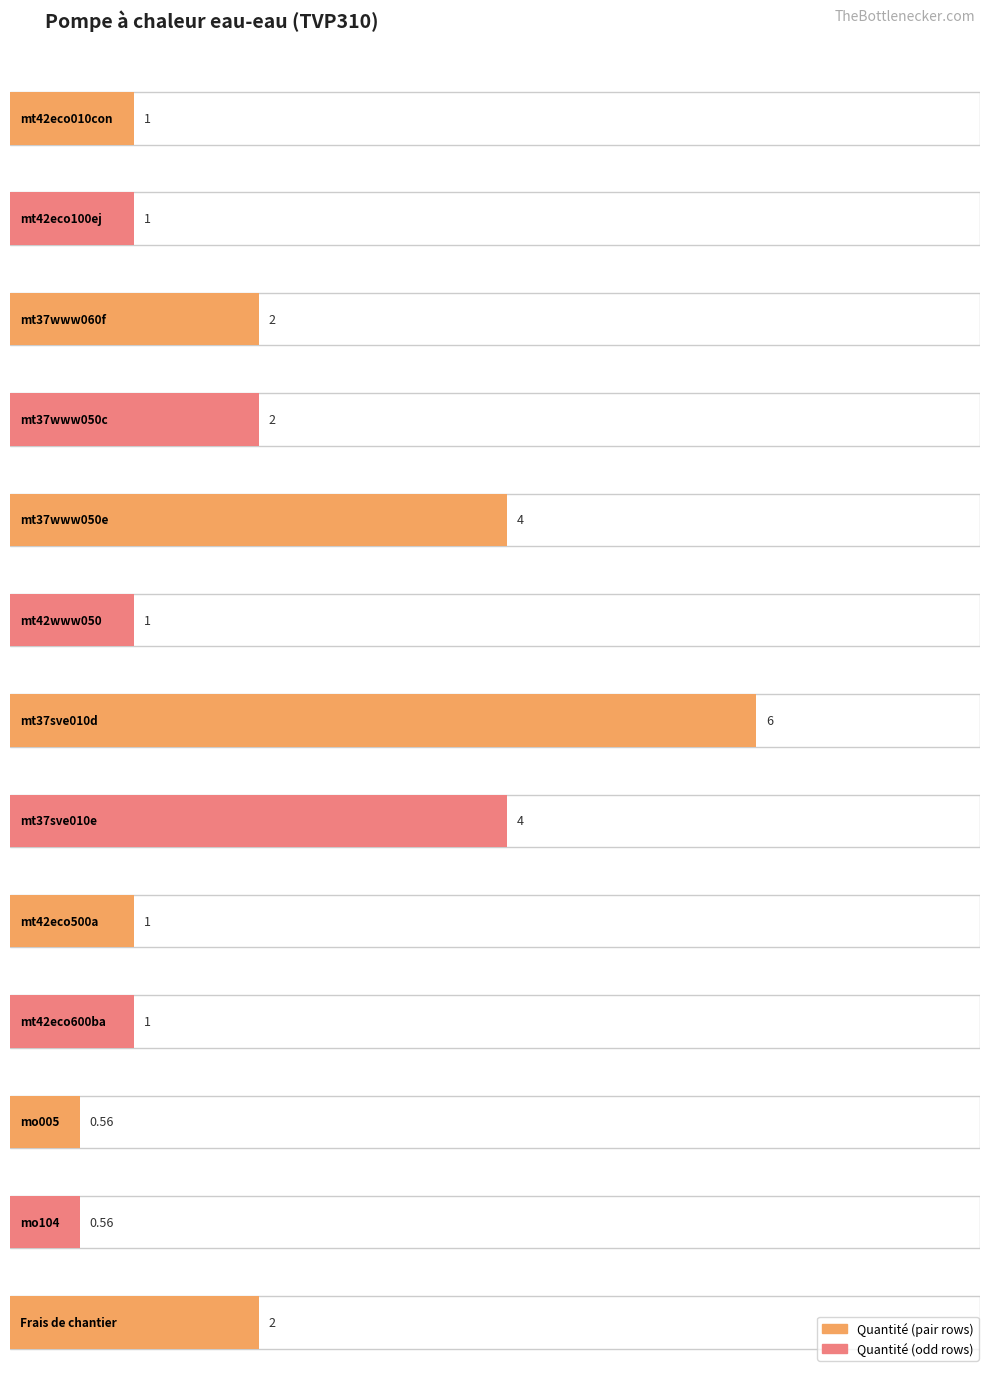

What is the difference between the maximum and second lowest values?

5.4